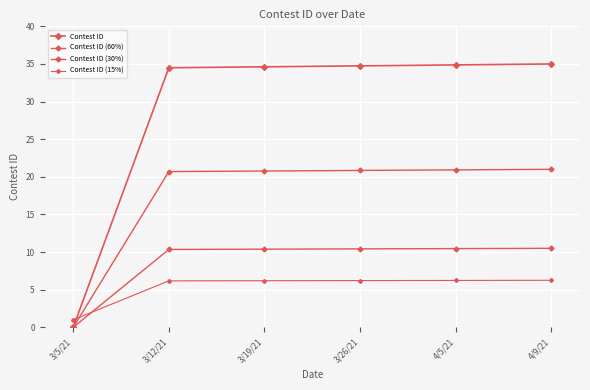

How many lines are shown in the chart?

4